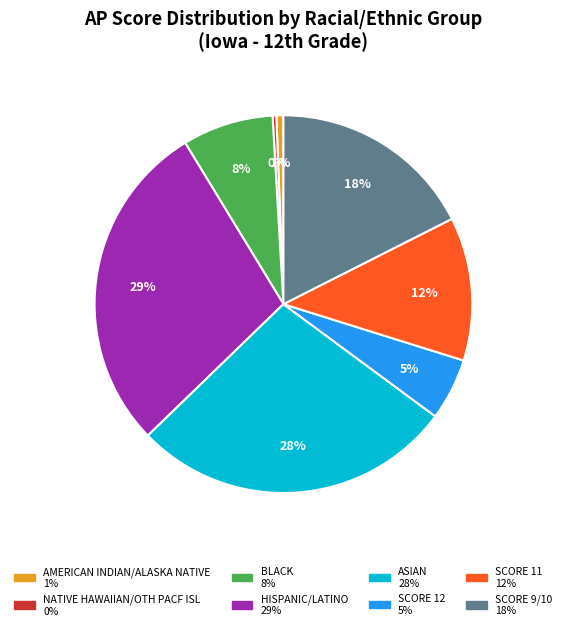

Is there a majority slice in this chart?

No